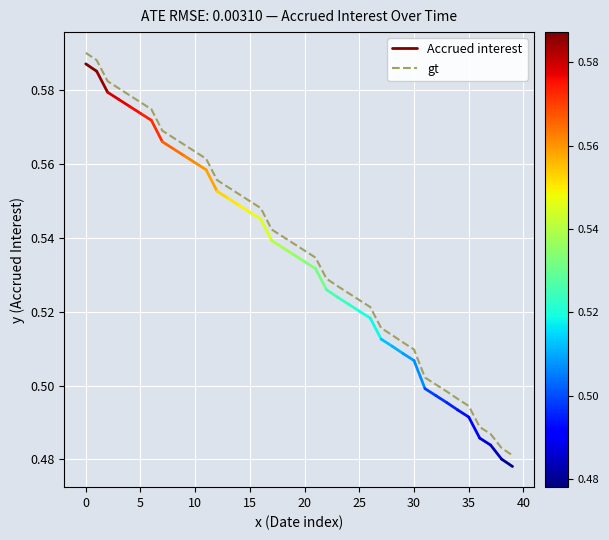

Is it true that gt equals 0.3 at 25?

False